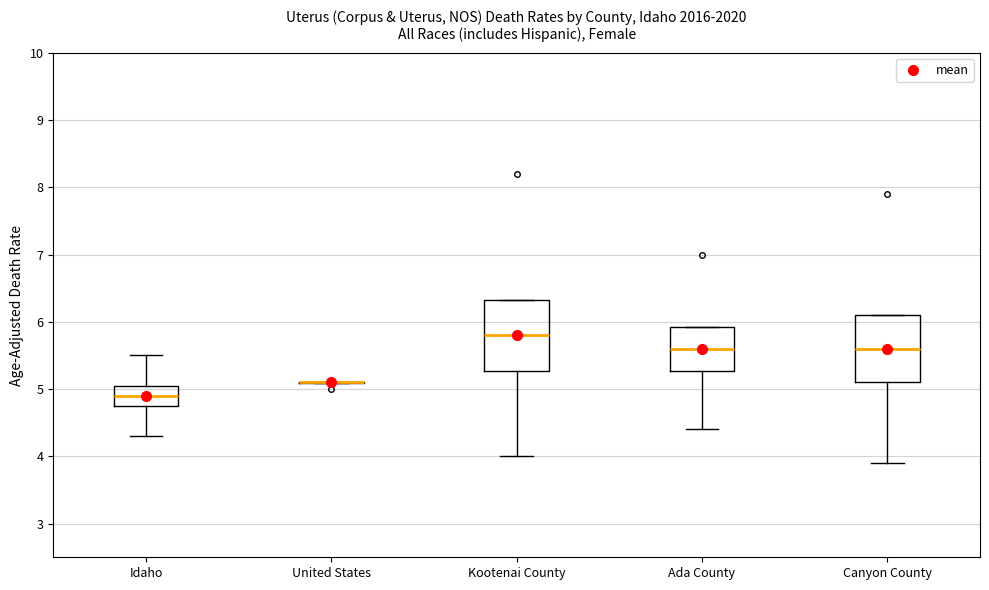

Reading left to right, transcribe this box plot: for each box, give where its median line is, the range the box spans, and where its two whiskers end, as read against the y-axis. The values are not printed on the chart, so give them approximately, as read against the axis.

Idaho: median 4.9, box 4.8 to 5.1, whiskers 4.3 to 5.5
United States: box collapsed to a line at 5.1, whiskers 5.1 to 5.1
Kootenai County: median 5.8, box 5.3 to 6.3, whiskers 4.0 to 6.3
Ada County: median 5.6, box 5.3 to 5.9, whiskers 4.4 to 5.9
Canyon County: median 5.6, box 5.1 to 6.1, whiskers 3.9 to 6.1